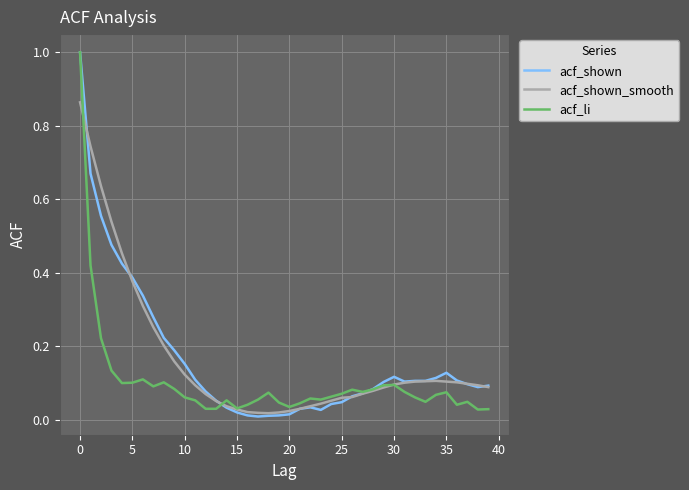

What is the highest value of the acf_li series?

1.0